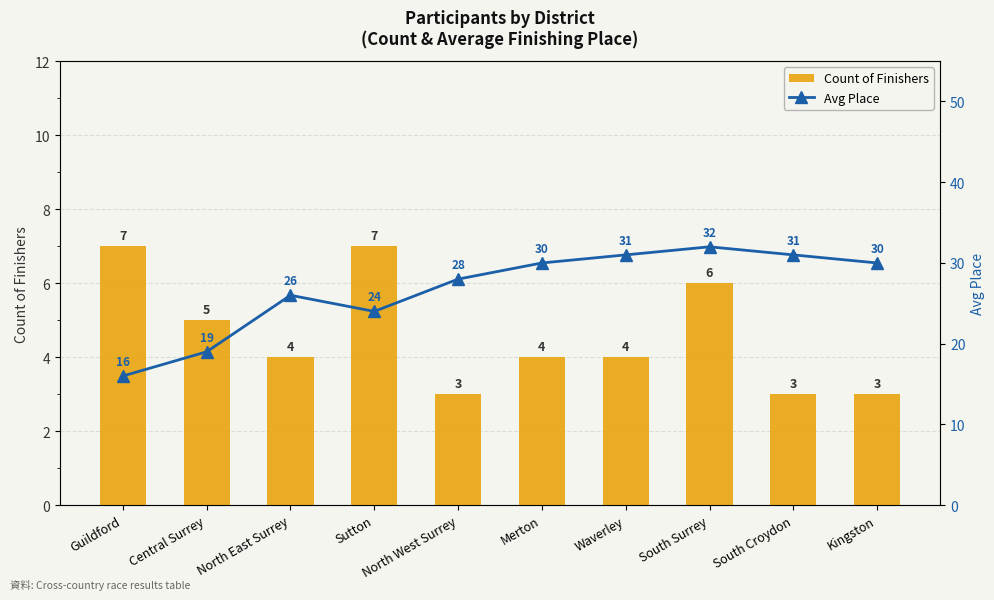

What is the greatest value displayed?

32